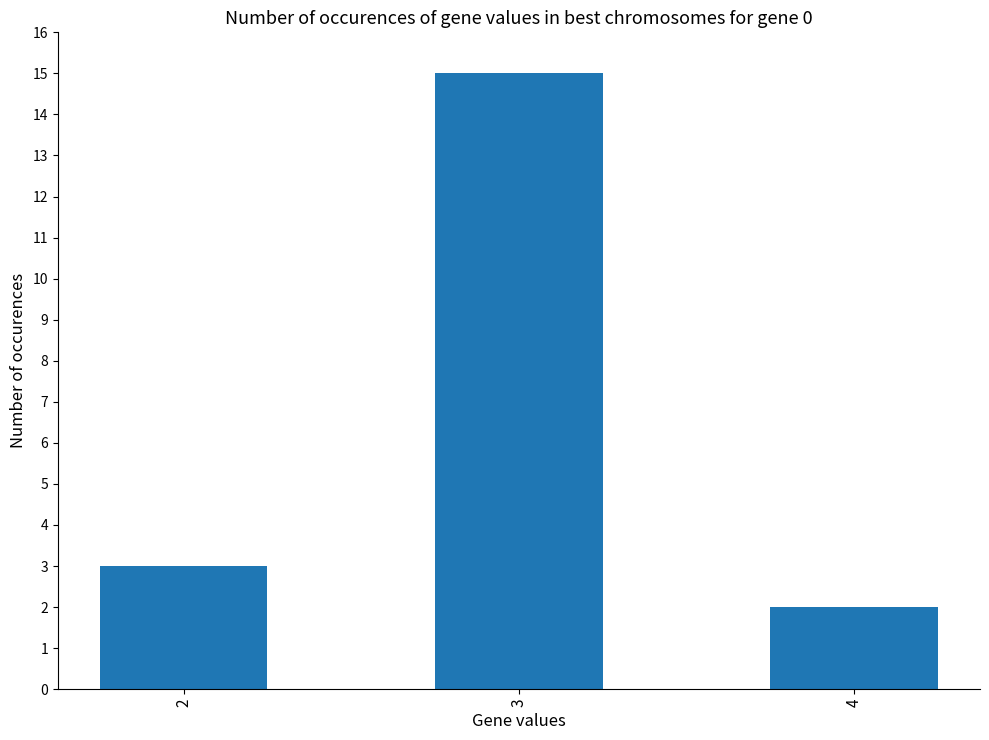

Rank the categories by value from lowest to highest.

4, 2, 3